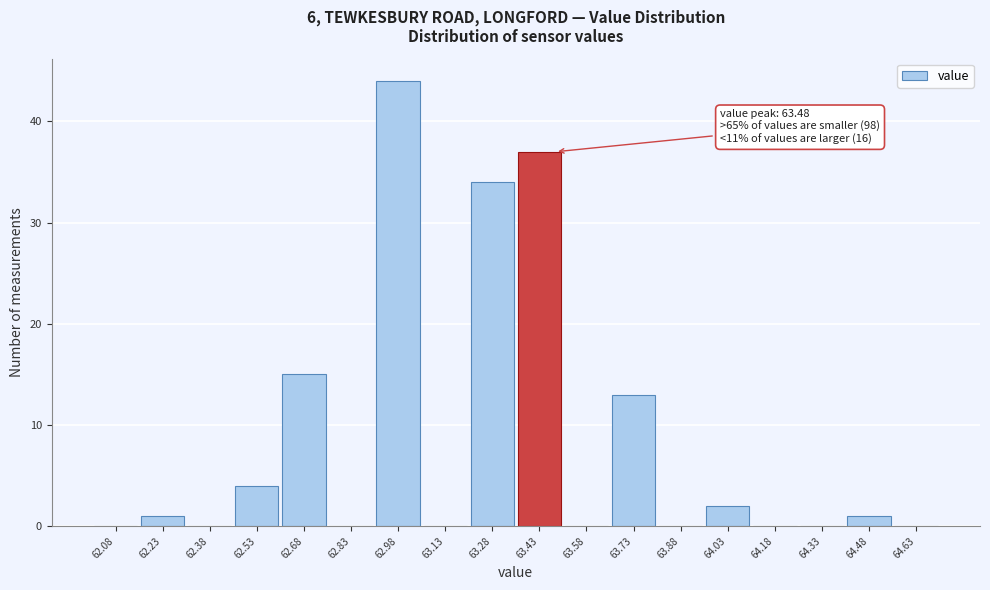

Over which range of the x-axis is the bar tallest?

62.90 to 63.06